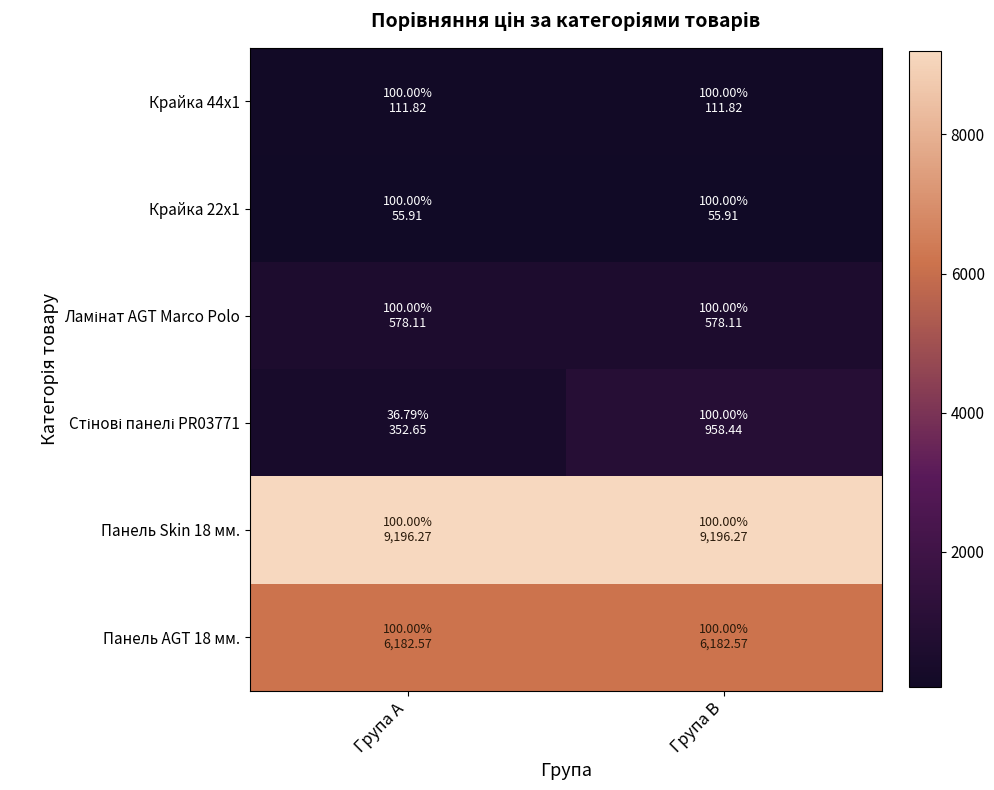

Rank the series by their maximum value, from highest to lowest.

Панель Skin 18 мм., Панель AGT 18 мм., Стінові панелі PR03771, Ламінат AGT Marco Polo, Крайка 44x1, Крайка 22x1